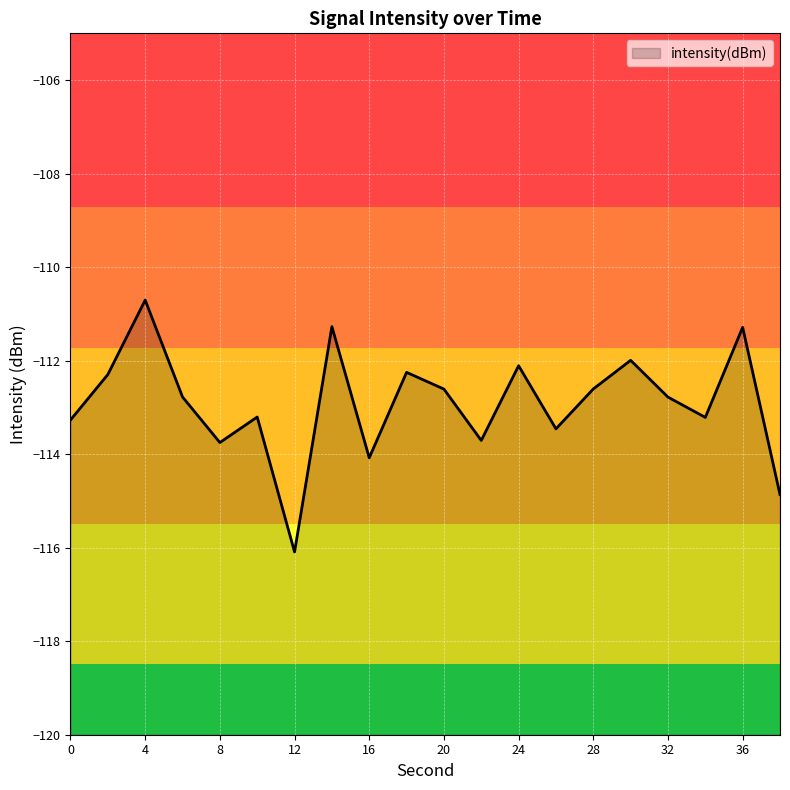

At which category does the data reach its first local valley?

8